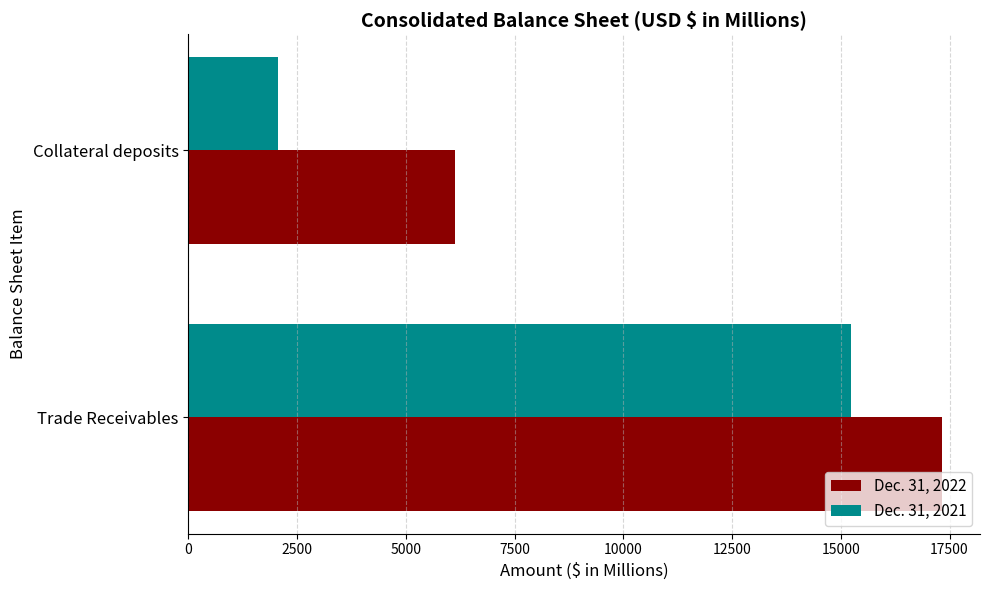

The Dec. 31, 2022 series shows 6128 at Collateral deposits. True or false?

True